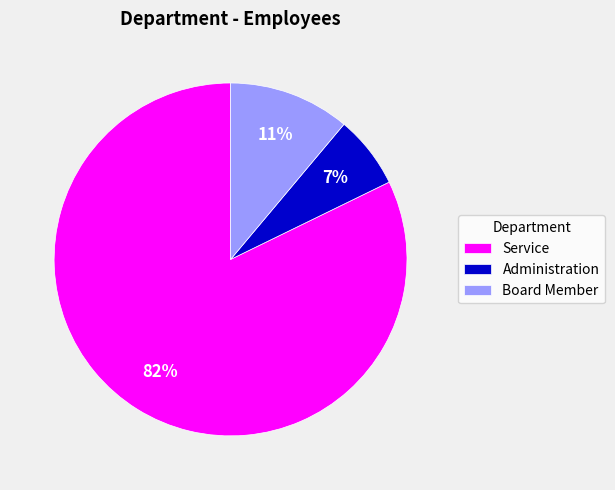

Which has a higher value, Service or Board Member?

Service